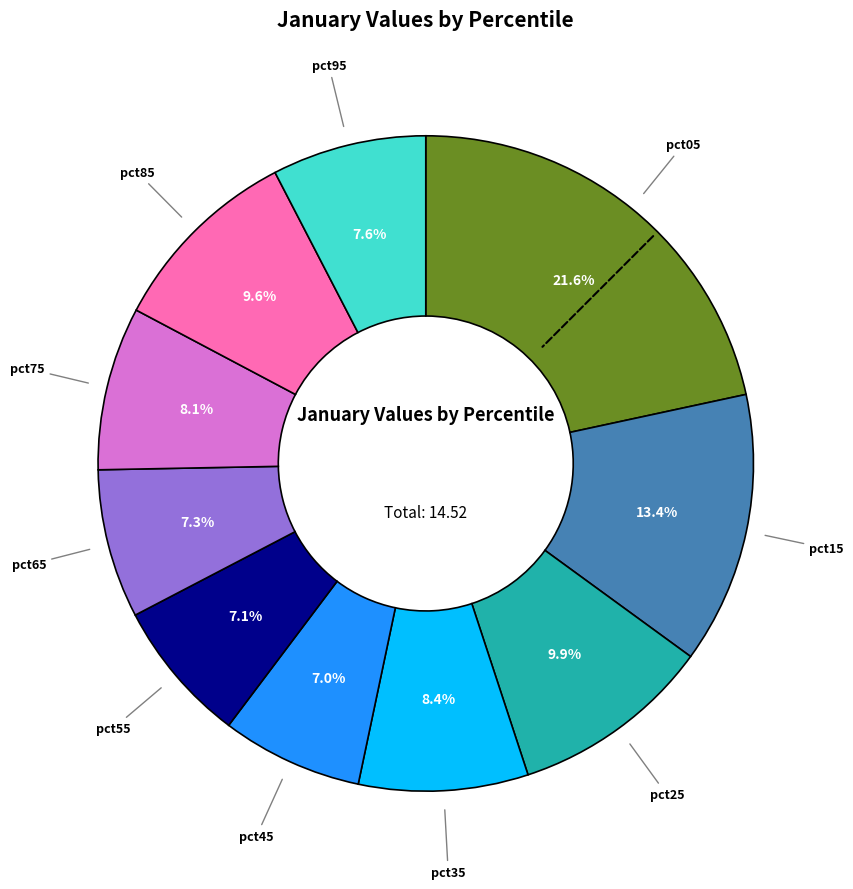

Is there any slice that represents more than half of the pie?

No